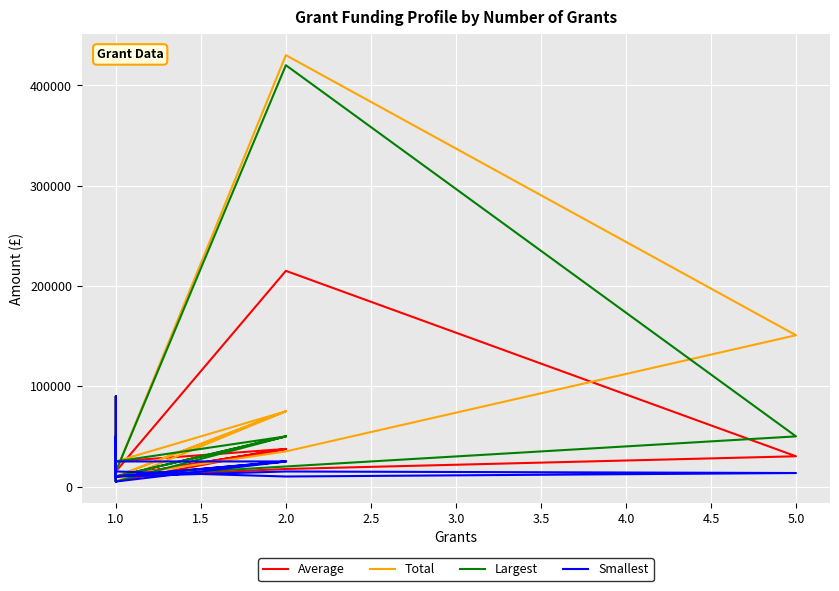

The Total series shows 15362 at 2.0. True or false?

False